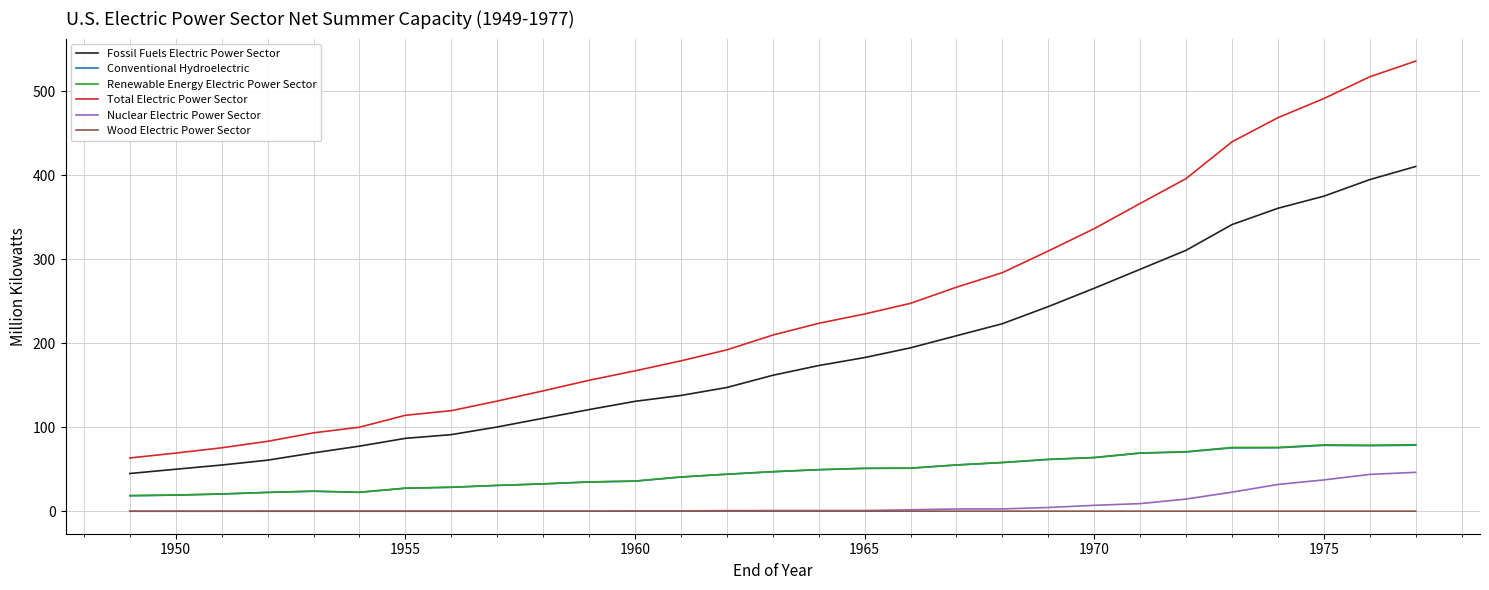

True or false: Conventional Hydroelectric has more than 0 points higher than both neighbors.

True